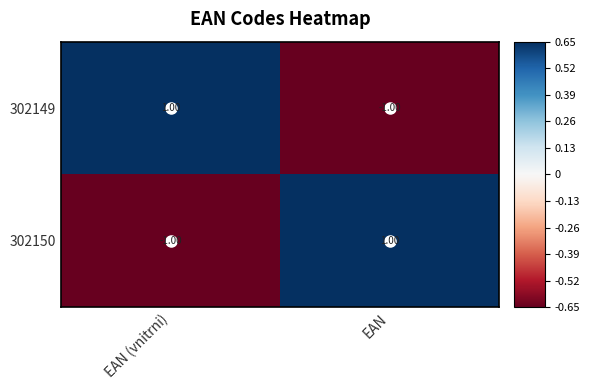

What is the difference between the highest and lowest values at EAN (vnitrni)?

2